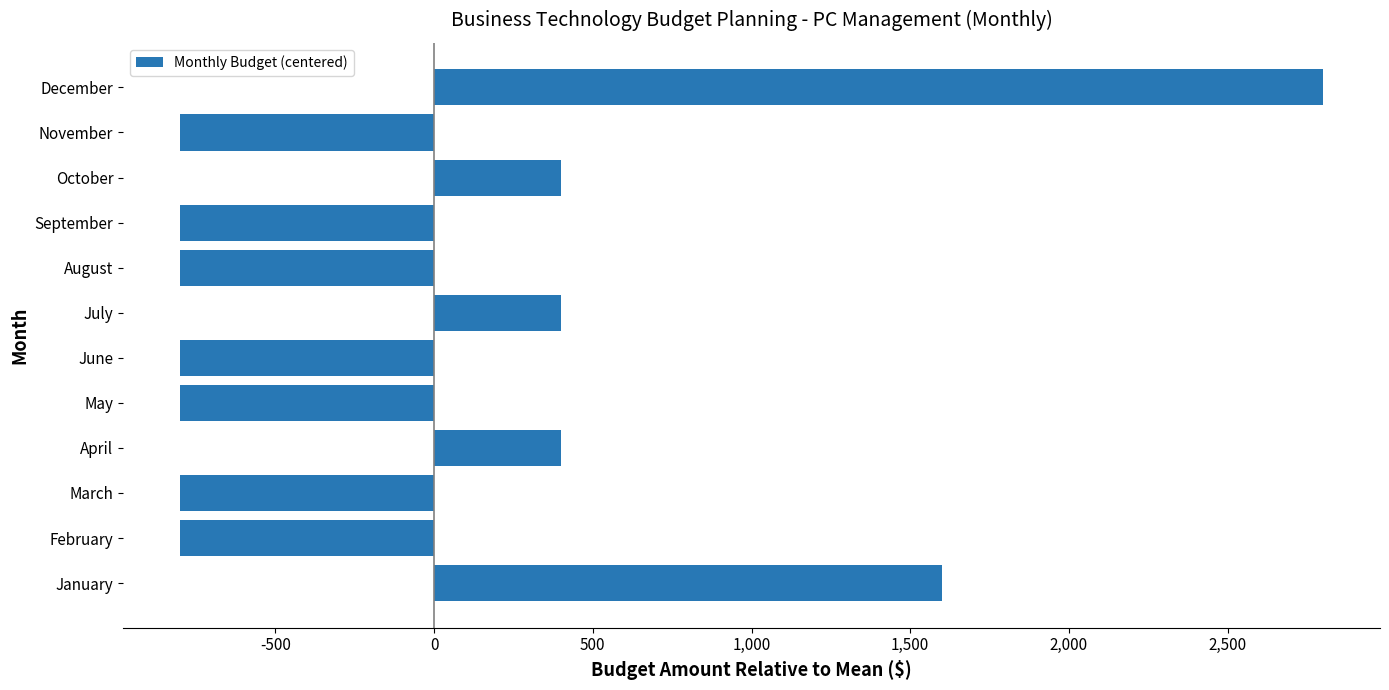

What is the approximate value at October?

400